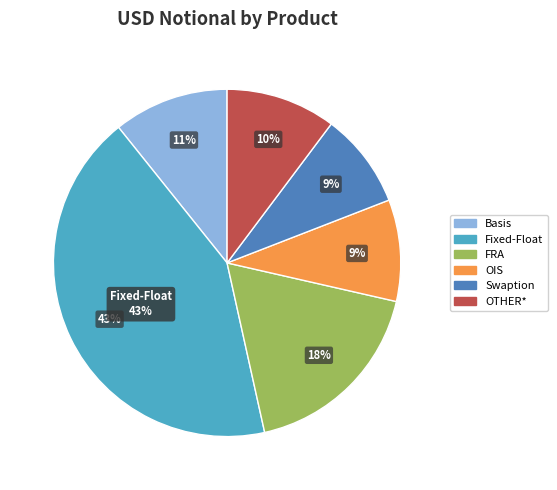

Does Basis represent more than half of the total?

No